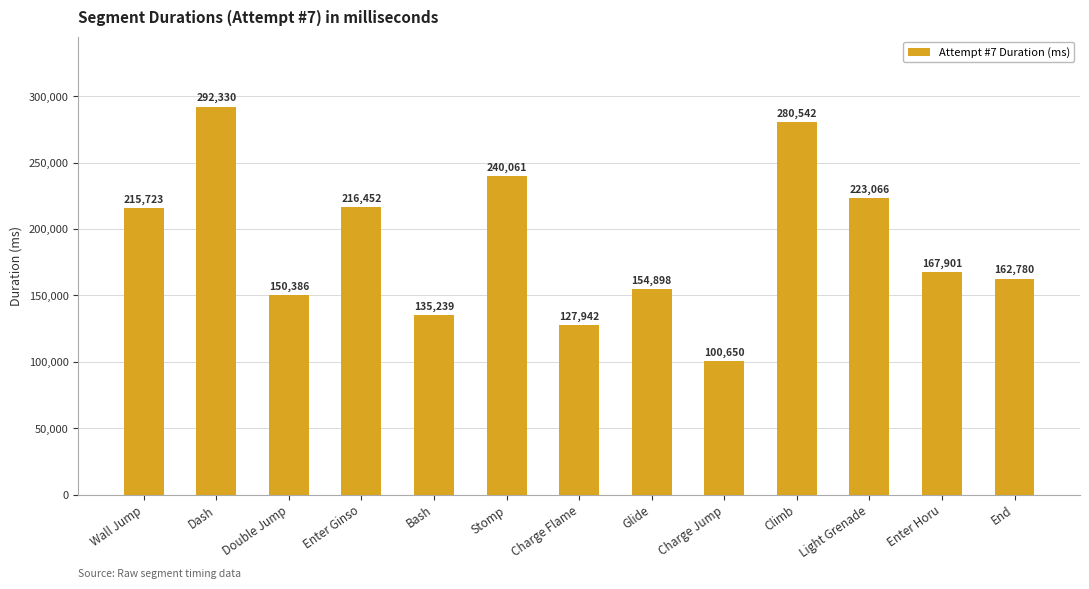

List the labels in order of value, largest first.

Dash, Climb, Stomp, Light Grenade, Enter Ginso, Wall Jump, Enter Horu, End, Glide, Double Jump, Bash, Charge Flame, Charge Jump